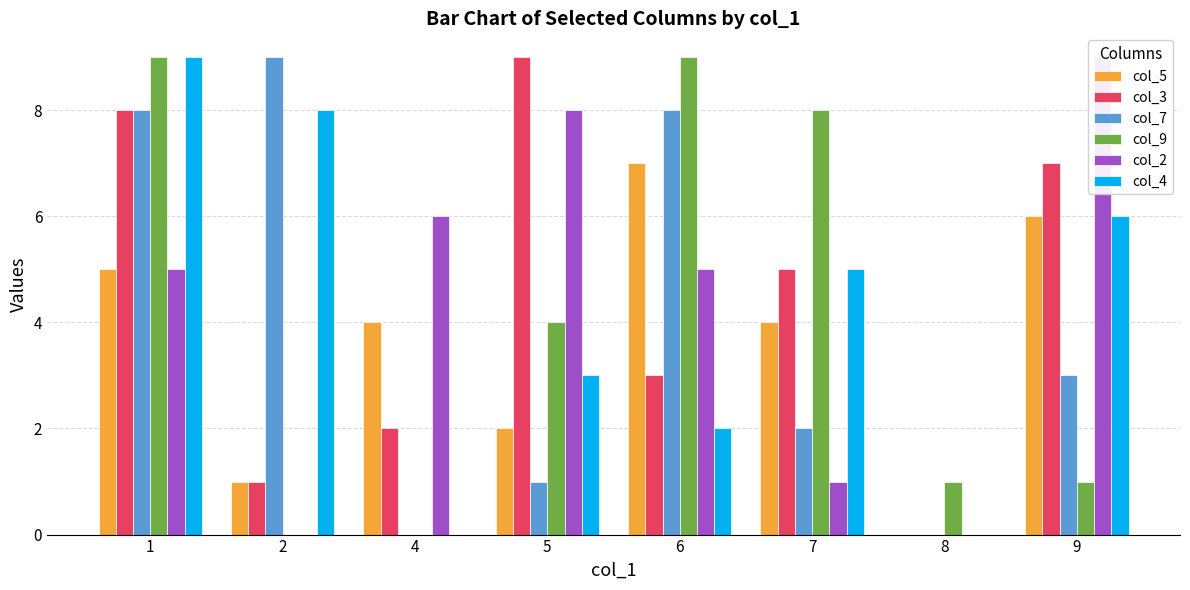

Count the col_3 values in the range 2 to 8.

5